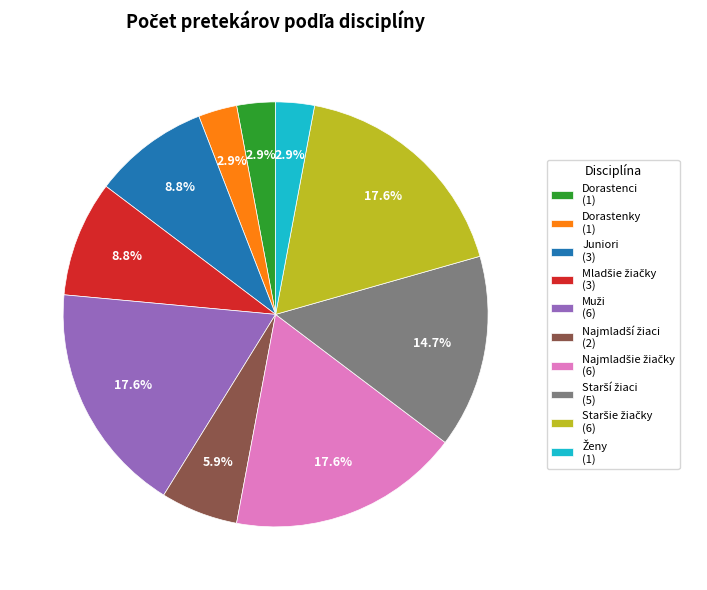

Is there a majority slice in this chart?

No